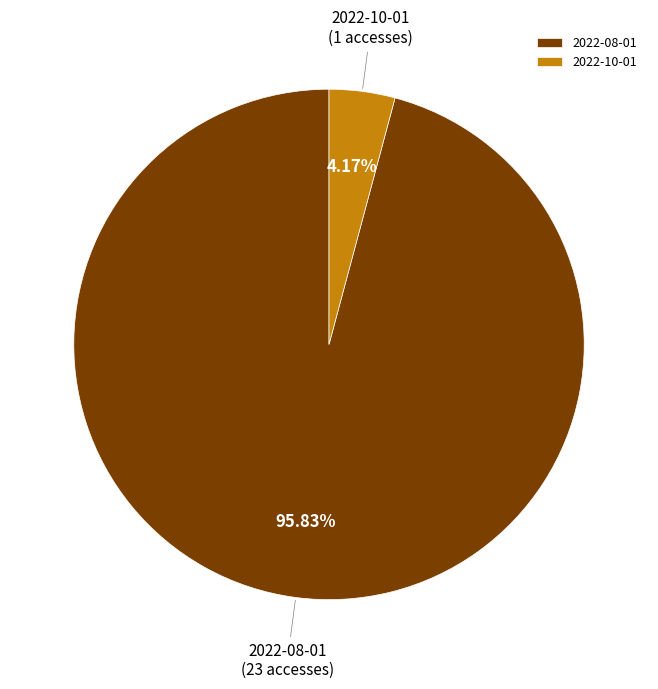

Is the sum of 2022-10-01 and 2022-08-01 greater than half?

Yes